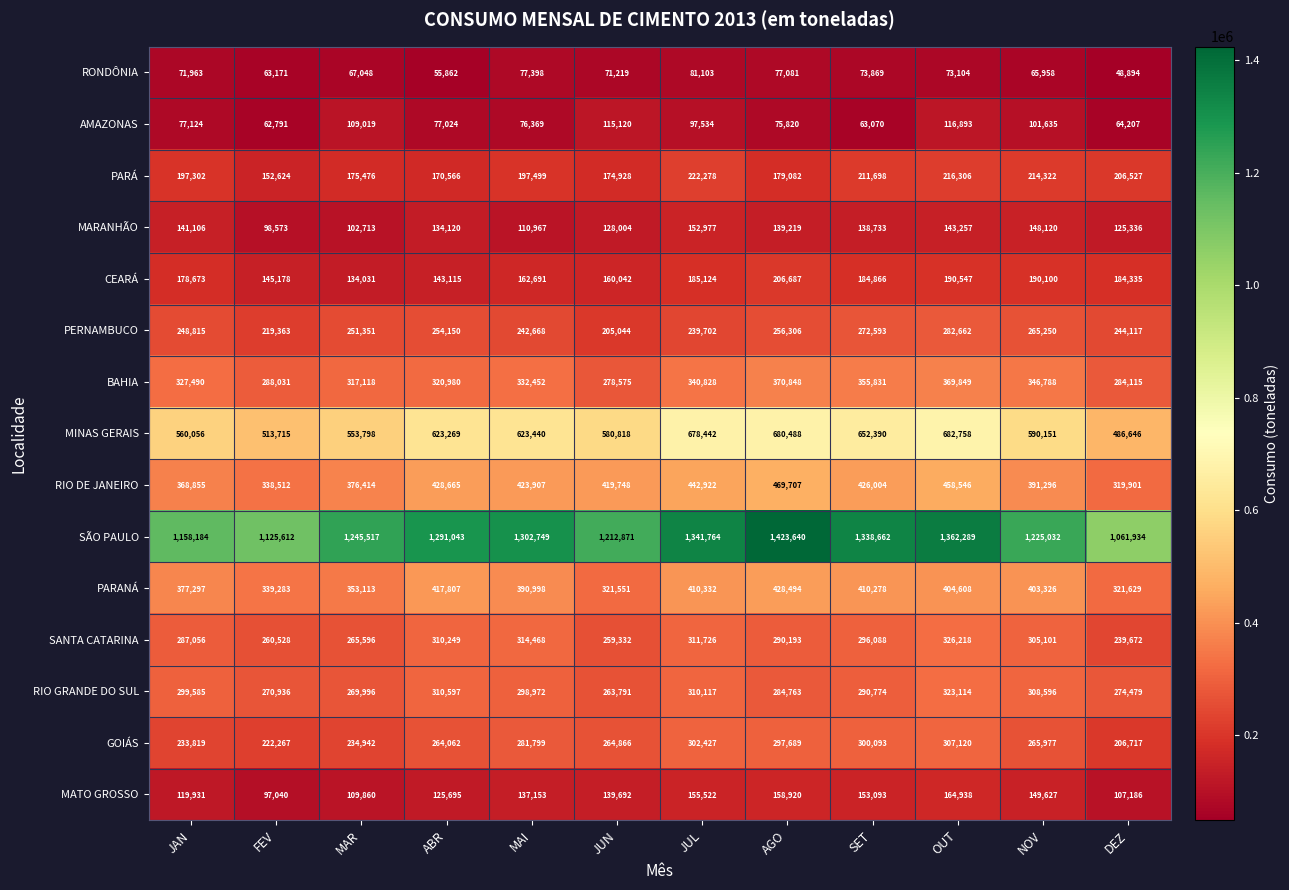

How many categories are shown in the chart?

12